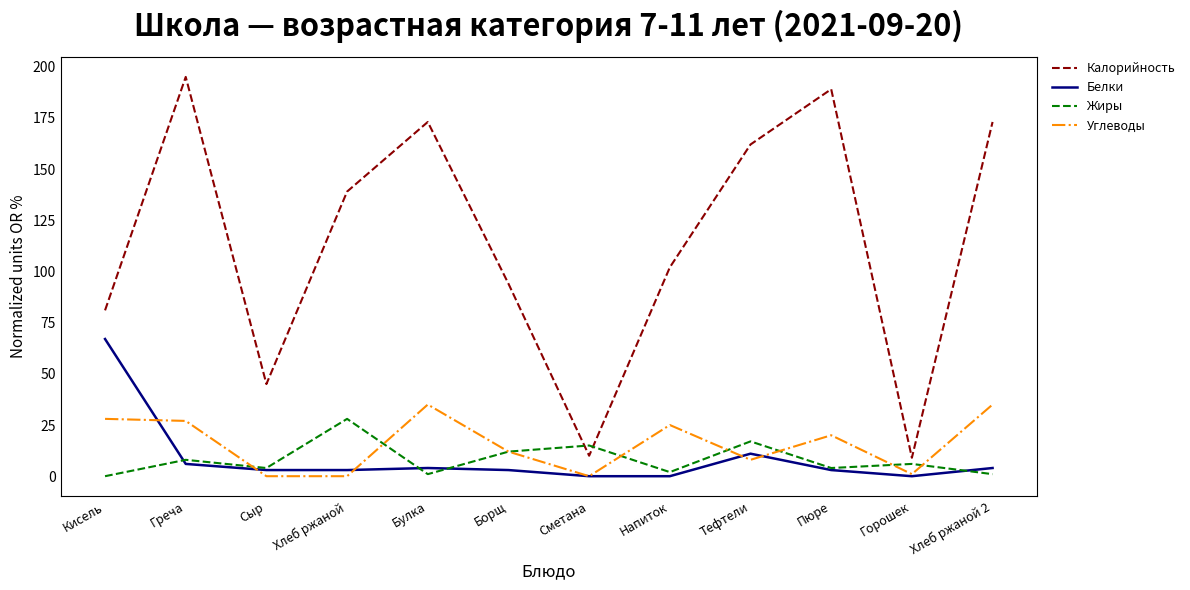

How many lines are shown in the chart?

4